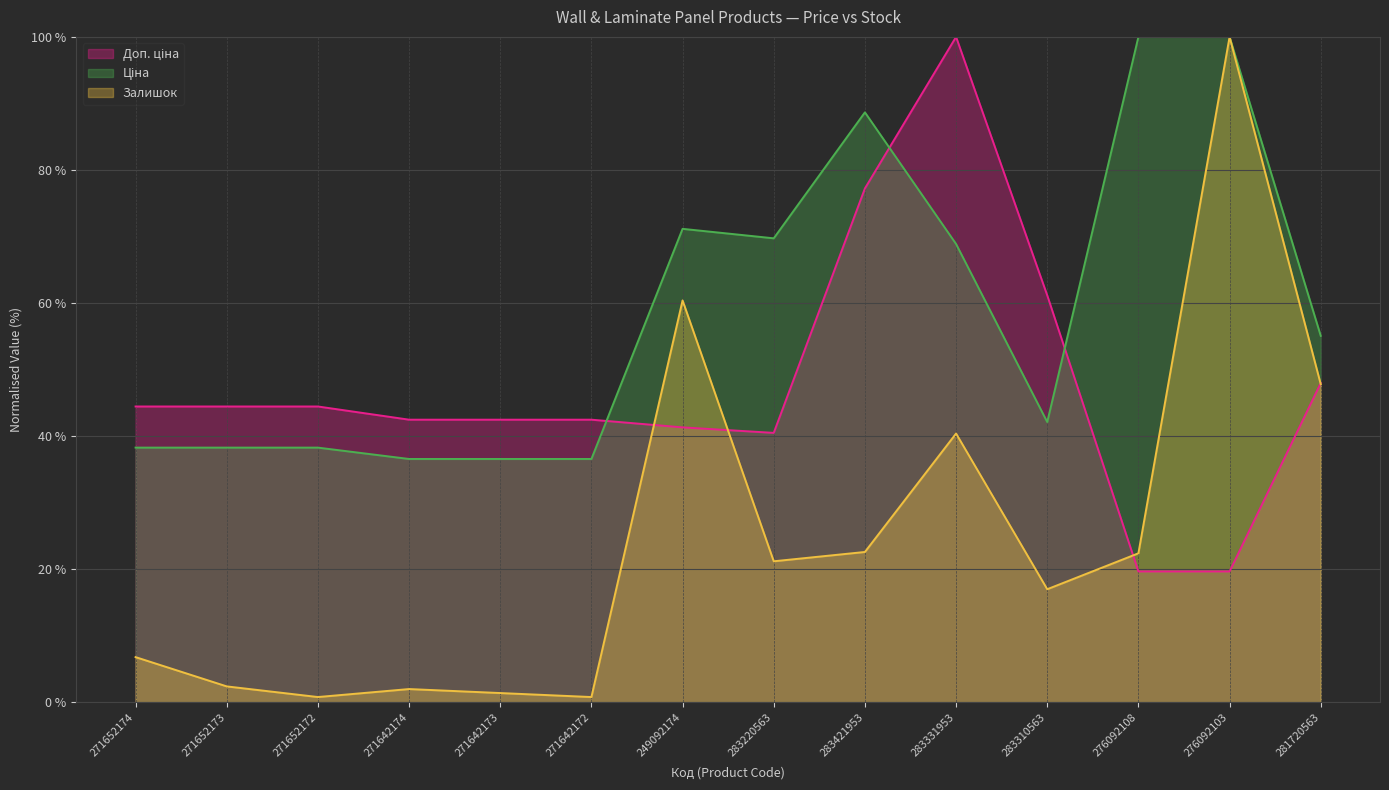

How many times do Ціна and Доп. ціна cross each other?

3